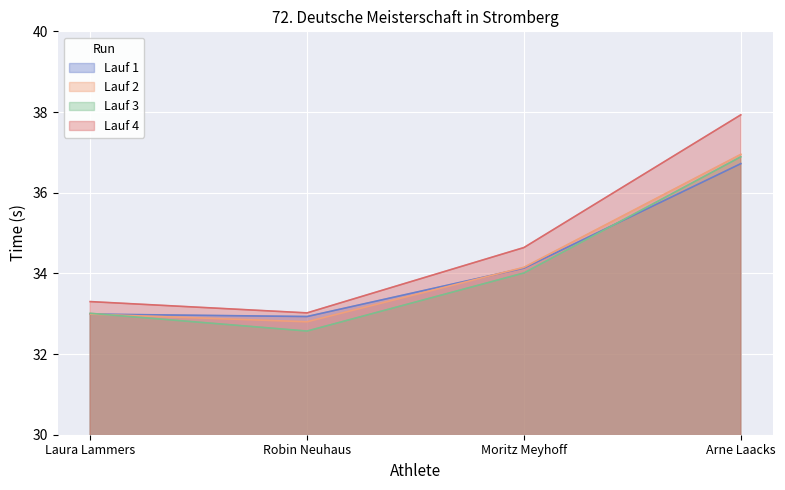

What is the difference between the Lauf 2 values at Arne Laacks and Laura Lammers?

4.0